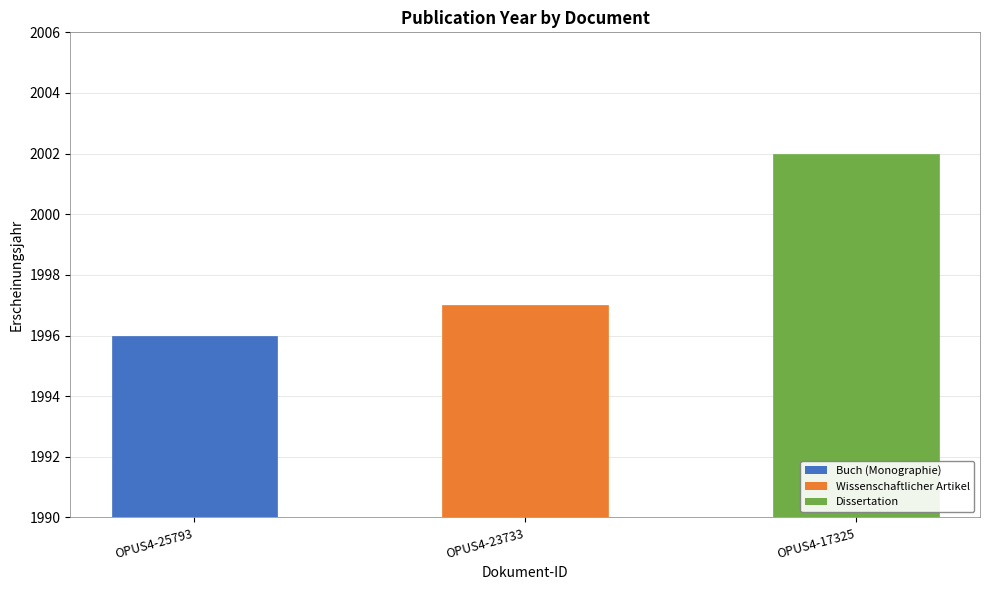

Is it true that the value at OPUS4-17325 is 2611?

False